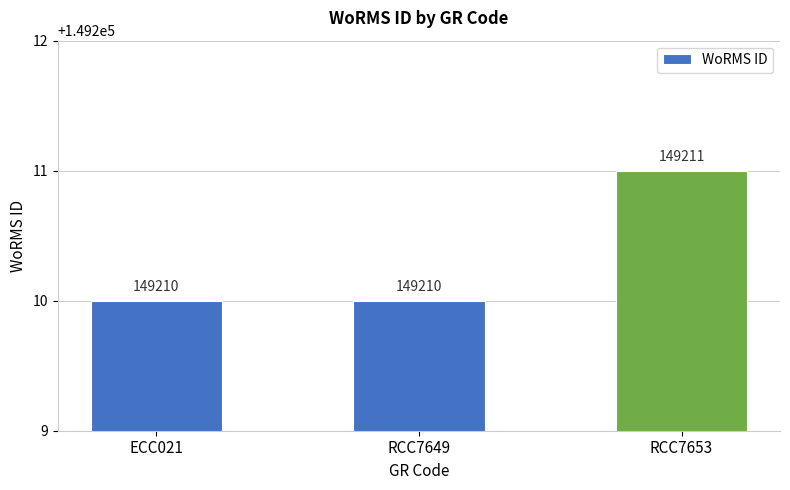

Count the values in the range 149210 to 149211.

3